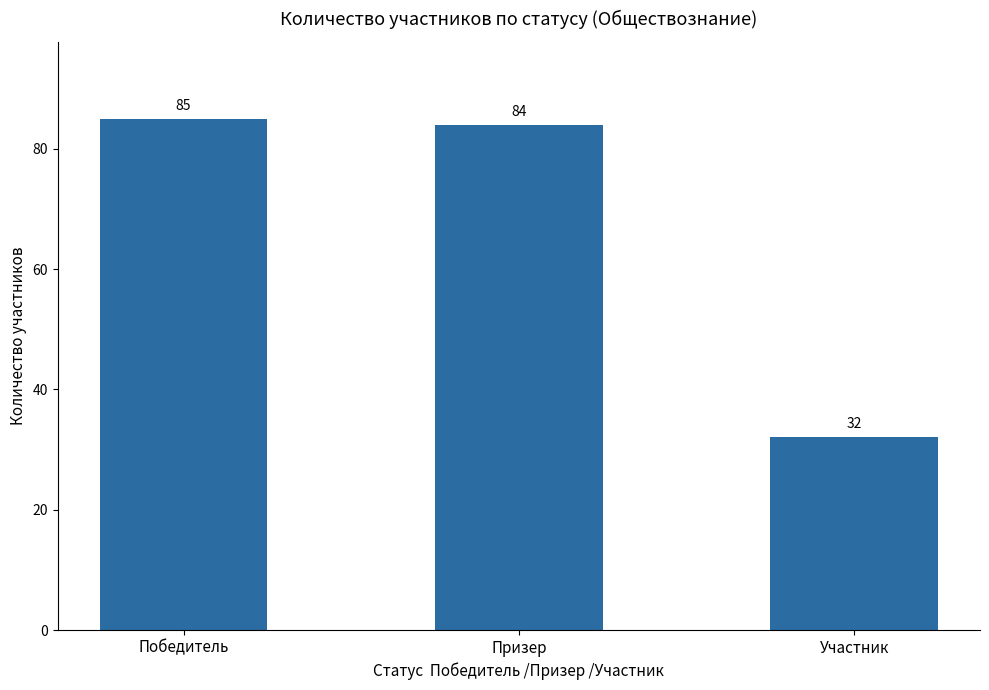

Which label corresponds to the largest value in the chart?

Победитель